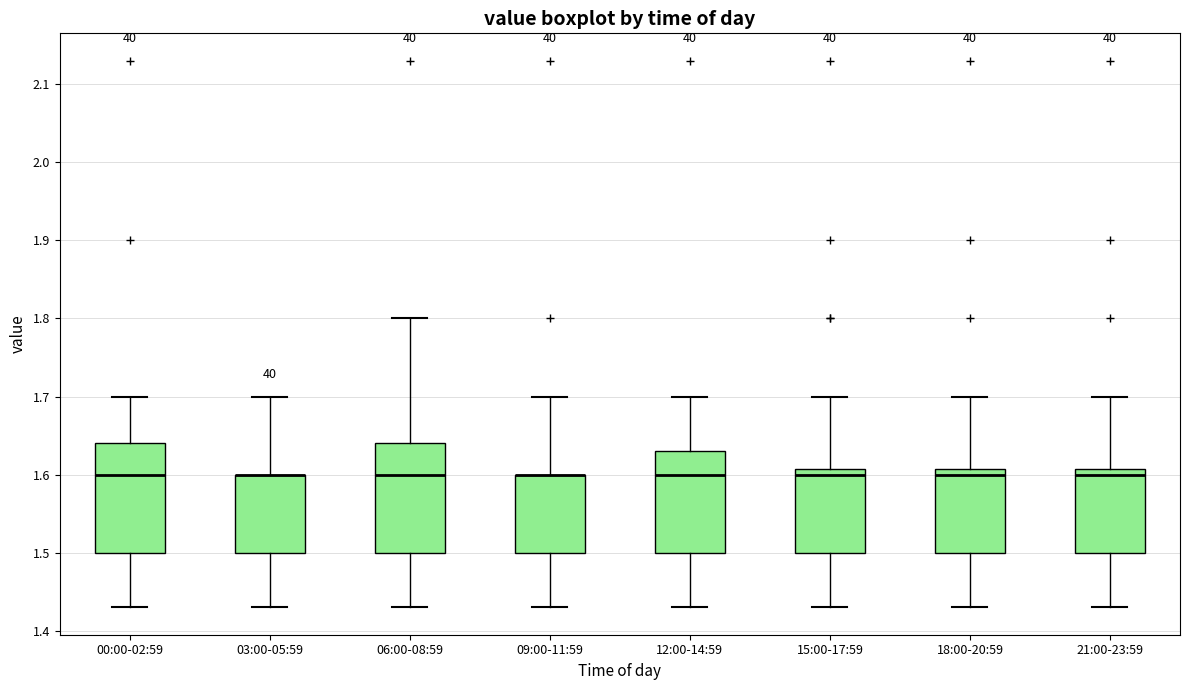

Reading left to right, transcribe this box plot: for each box, give where its median line is, the range the box spans, and where its two whiskers end, as read against the y-axis. The values are not printed on the chart, so give them approximately, as read against the axis.

00:00-02:59: median 1.60, box 1.50 to 1.64, whiskers 1.43 to 1.70
03:00-05:59: median 1.60 (drawn on the box's upper edge), box 1.50 to 1.60, whiskers 1.43 to 1.70
06:00-08:59: median 1.60, box 1.50 to 1.64, whiskers 1.43 to 1.80
09:00-11:59: median 1.60 (drawn on the box's upper edge), box 1.50 to 1.60, whiskers 1.43 to 1.70
12:00-14:59: median 1.60, box 1.50 to 1.63, whiskers 1.43 to 1.70
15:00-17:59: median 1.60, box 1.50 to 1.61, whiskers 1.43 to 1.70
18:00-20:59: median 1.60, box 1.50 to 1.61, whiskers 1.43 to 1.70
21:00-23:59: median 1.60, box 1.50 to 1.61, whiskers 1.43 to 1.70